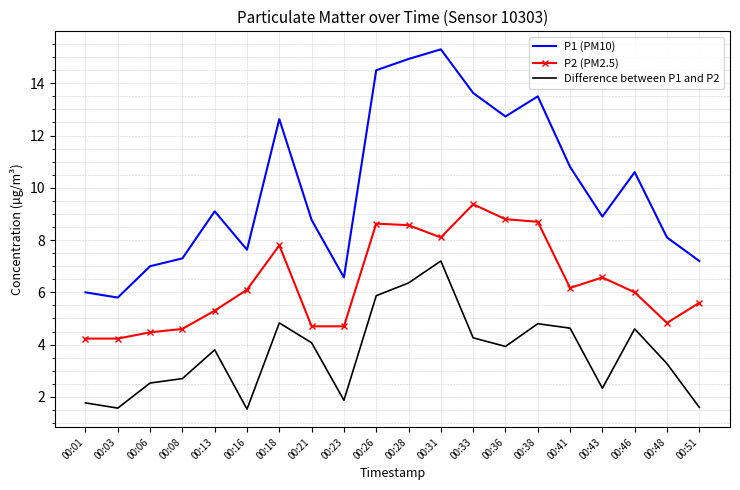

What is the difference between the highest and lowest values at 00:23?

4.7